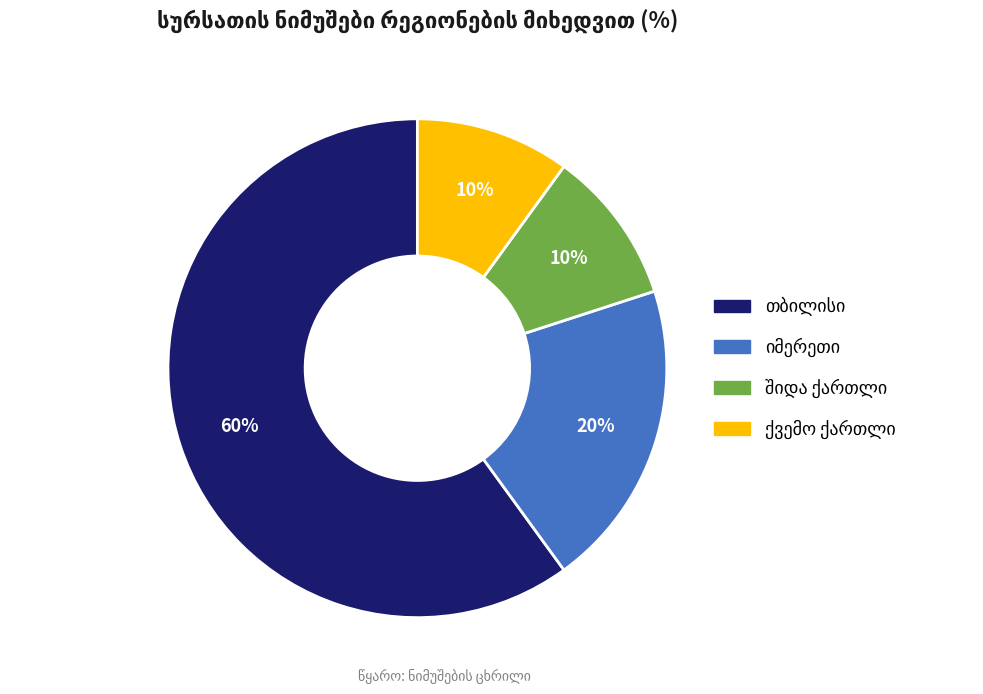

Is there any slice that represents more than half of the pie?

Yes